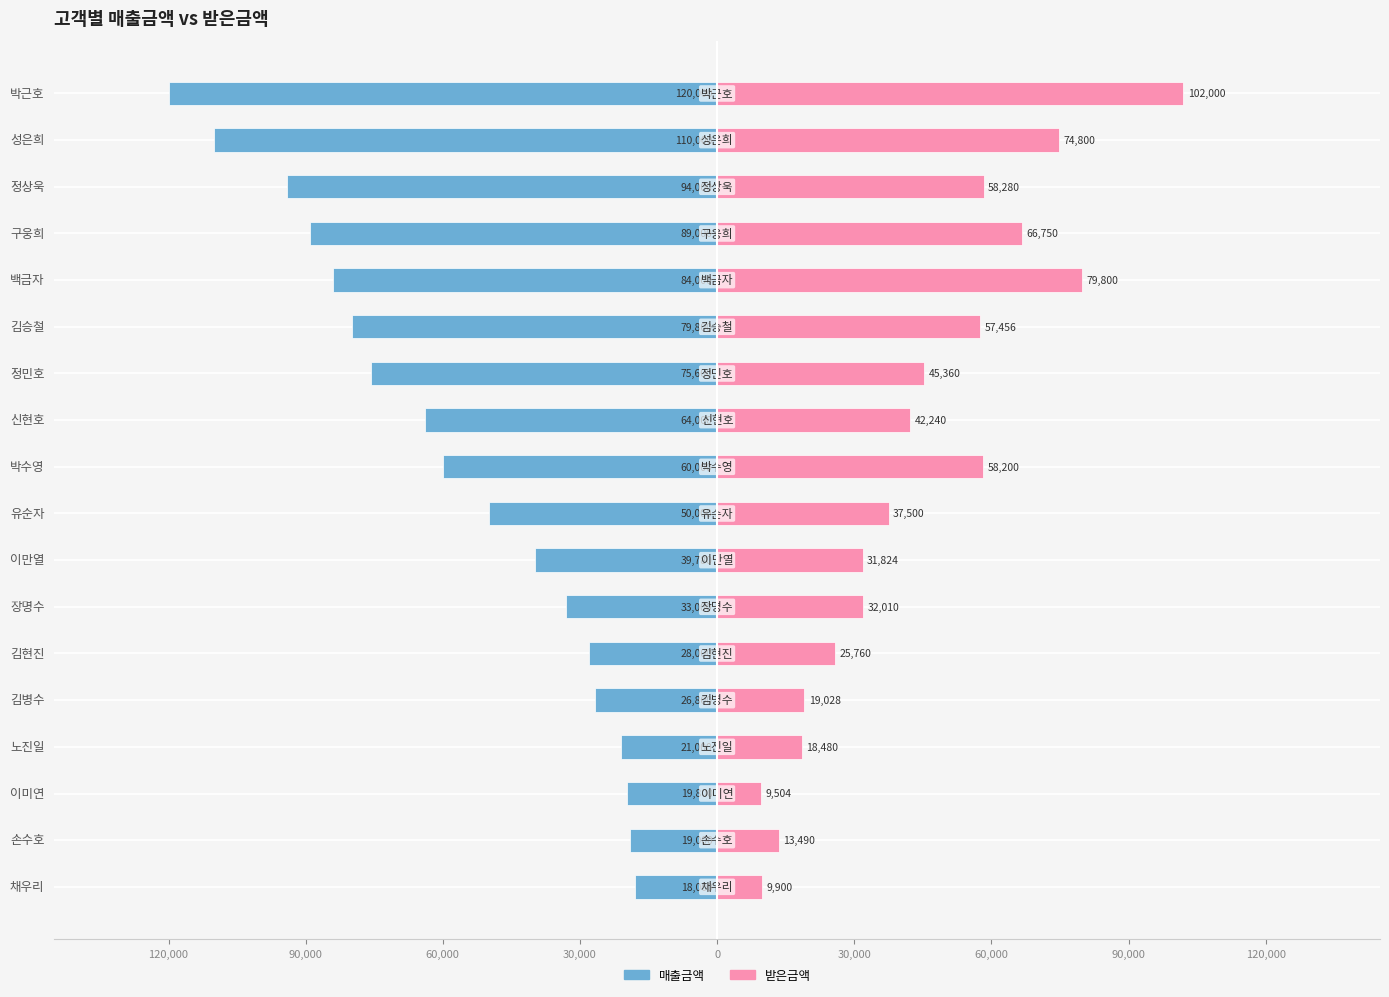

What is the difference between the maximum and minimum values in the 받은금액 series?

92496